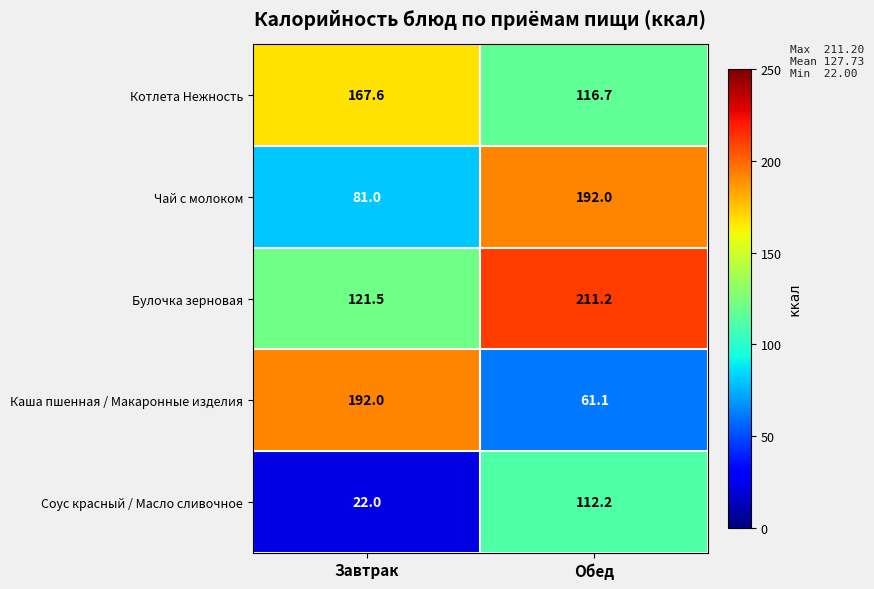

What is the sum of the Булочка зерновая values at Обед and Завтрак?

332.7